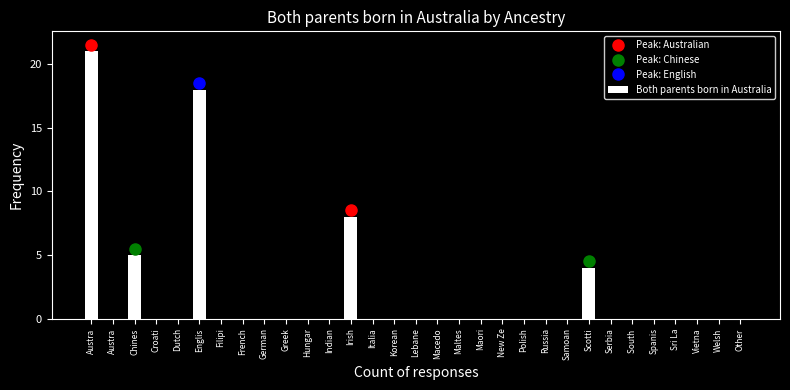

Are the bars horizontal?

No